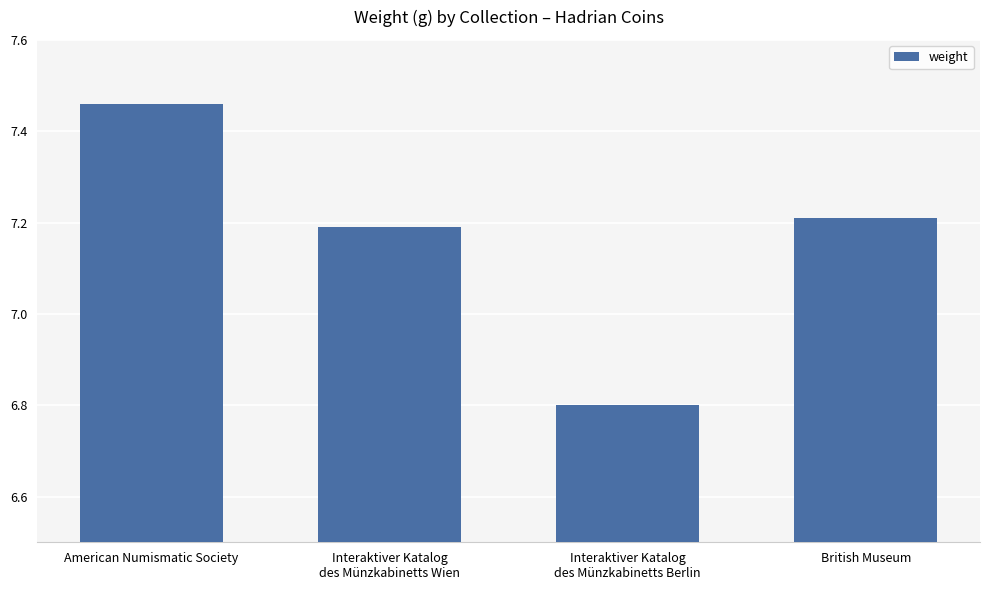

What is the ratio of the value at Interaktiver Katalog
des Münzkabinetts Wien to the value at British Museum?

1.0